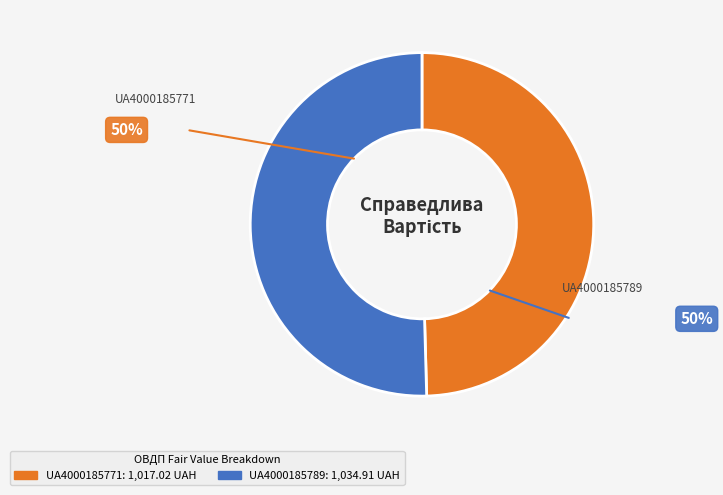

Count the number of slices in the pie.

2